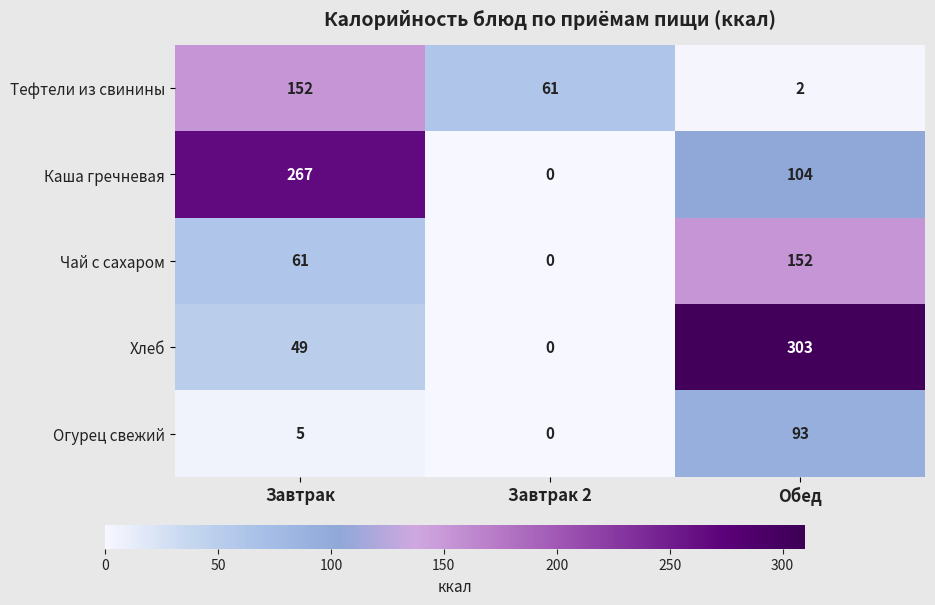

How many distinct data groups are displayed?

5